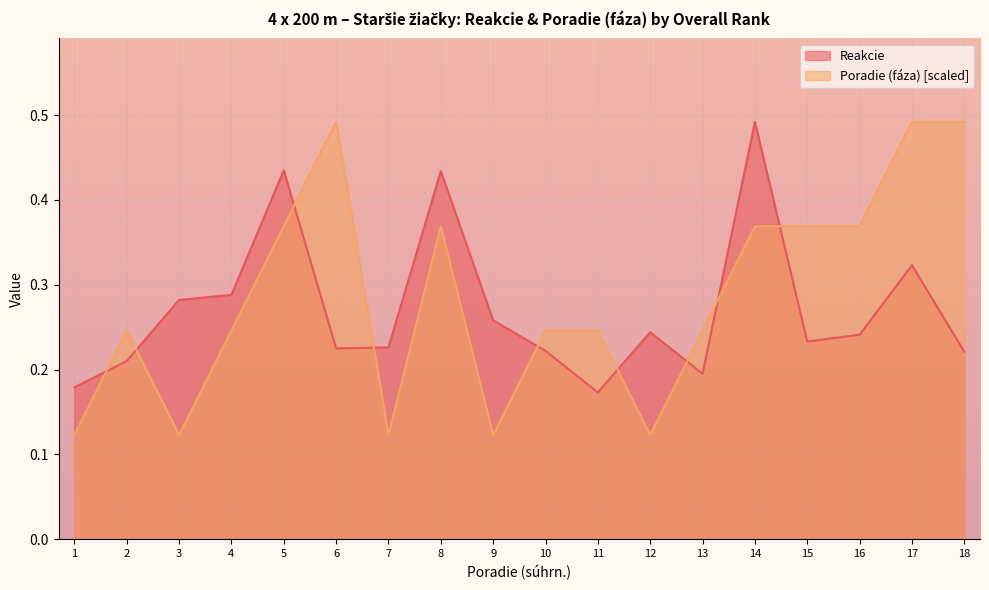

Is it true that Reakcie equals 0.3 at 3?

True